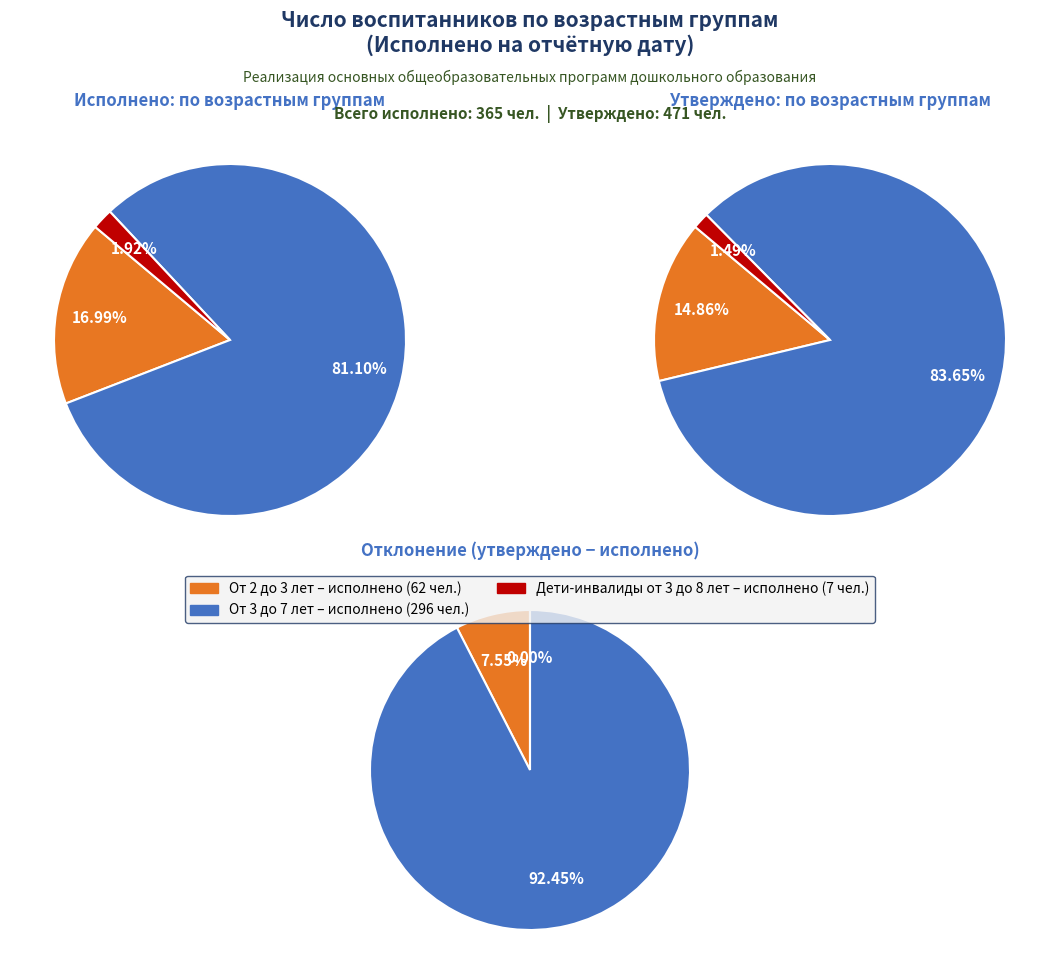

Is there a majority slice in this chart?

Yes